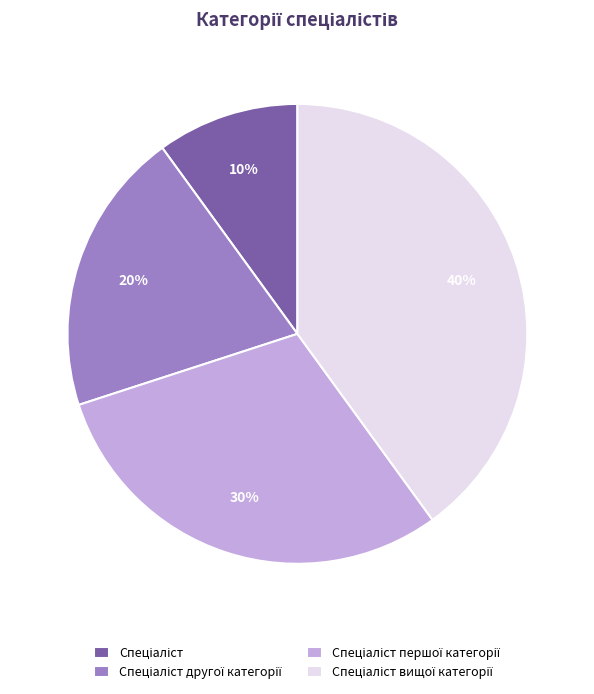

Is there a majority slice in this chart?

No